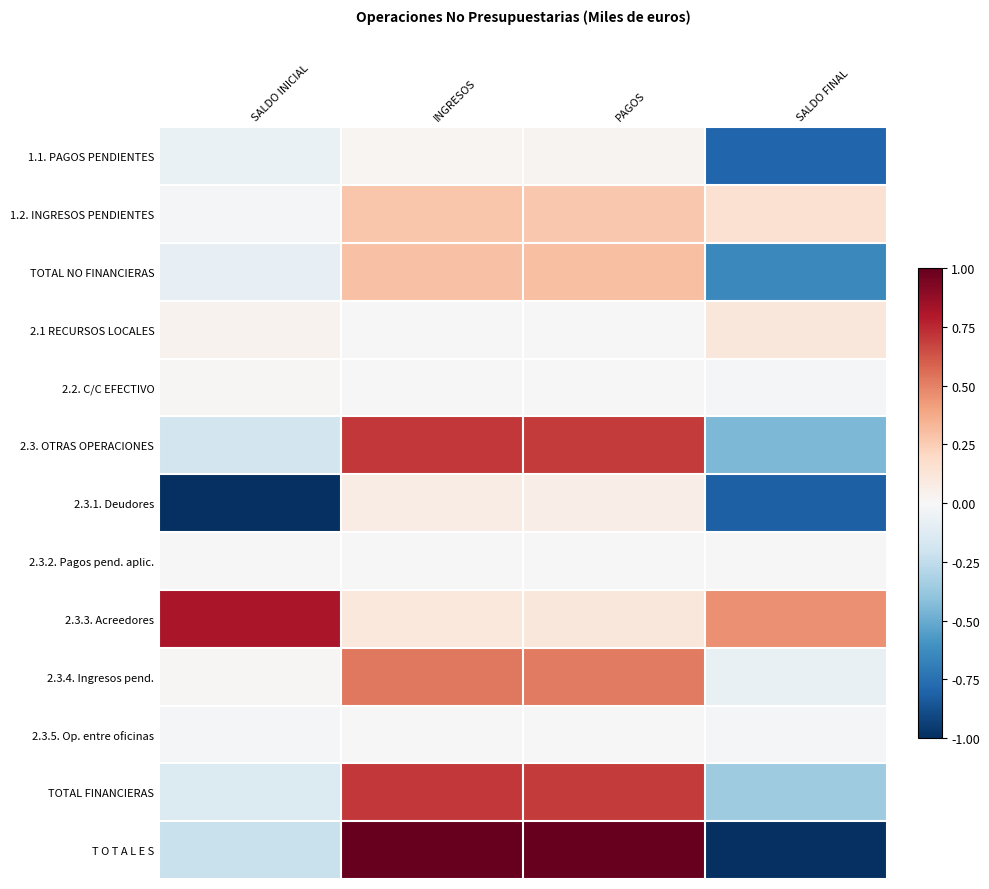

At which category is the sum across all series the highest?

INGRESOS